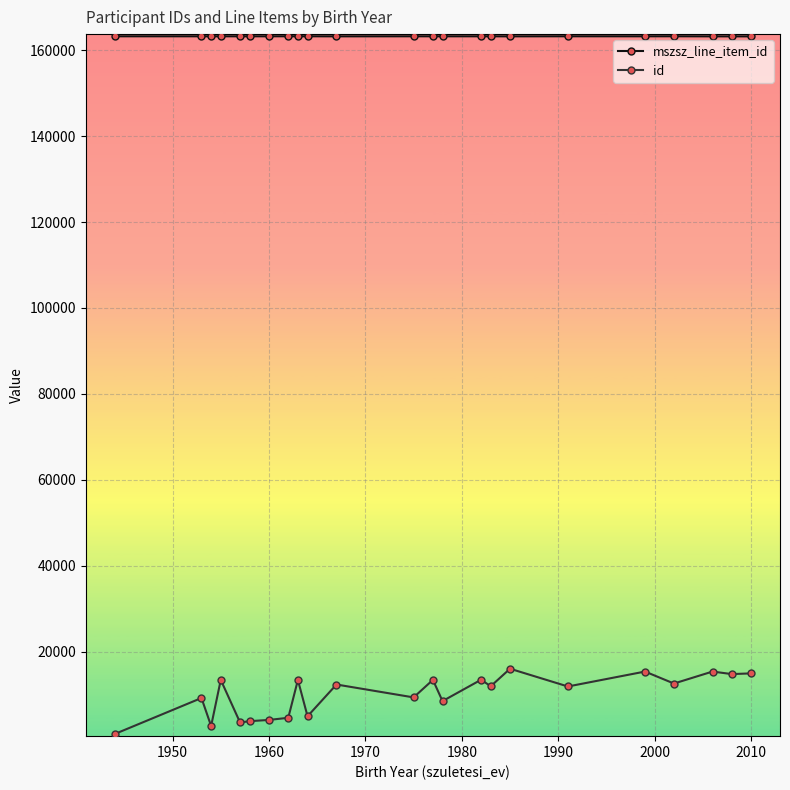

What is the lowest value of the mszsz_line_item_id series?

163242.0